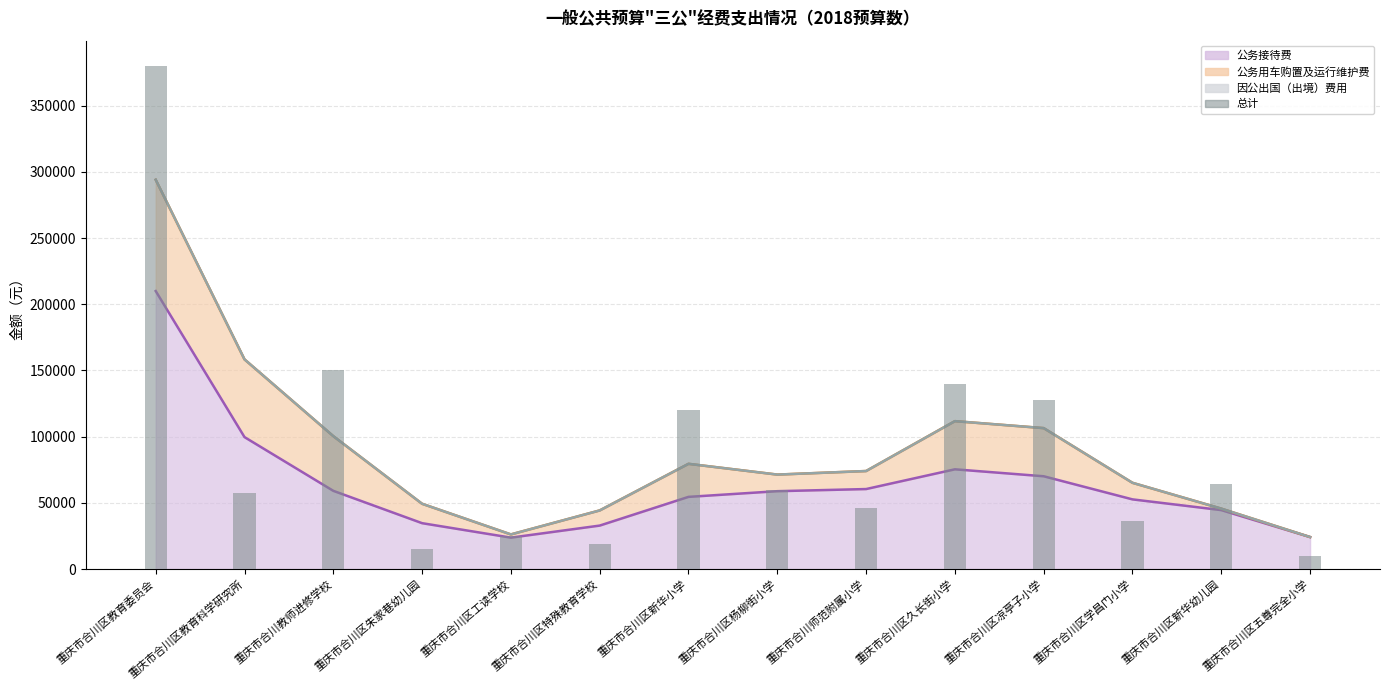

Reading right to left, transcribe all the data shown in this chart.

10000	64300	36000	128000	140000	46000	60000	120000	19000	25000	15000	150000	57480	380000